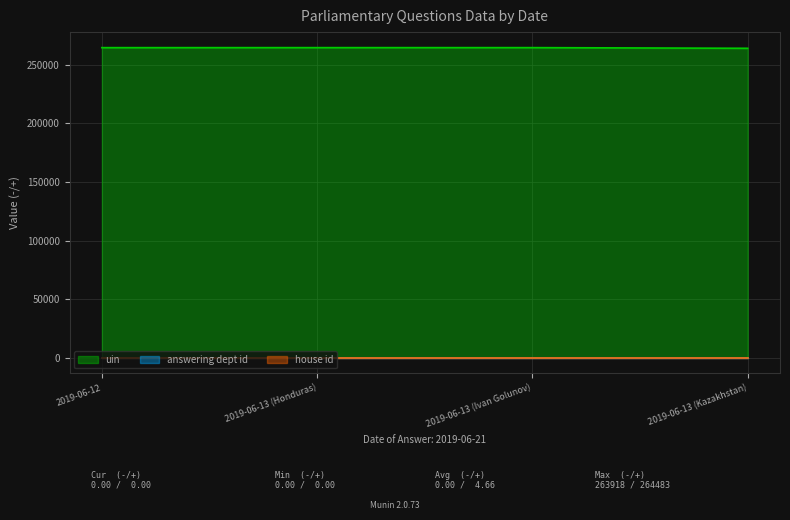

Is it true that uin equals 263918 at 2019-06-13 (Kazakhstan)?

True